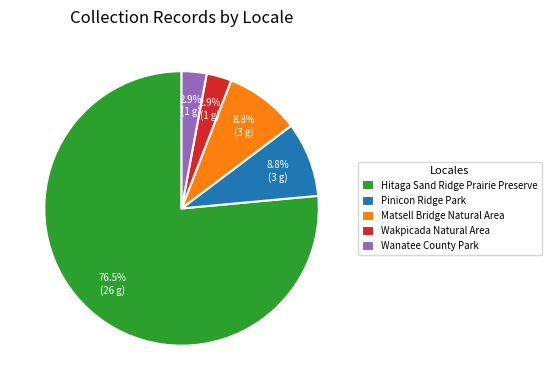

Do Hitaga Sand Ridge Prairie Preserve and Matsell Bridge Natural Area together represent more than half of the pie?

Yes